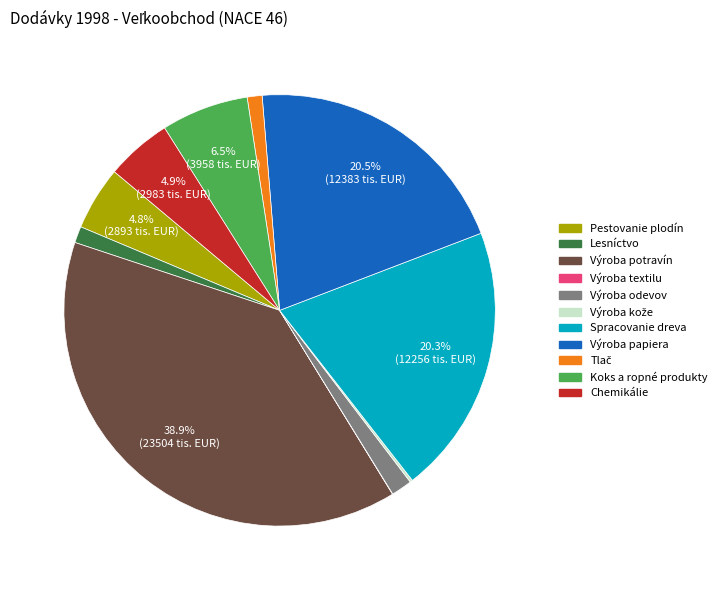

Does any single category account for the majority?

No